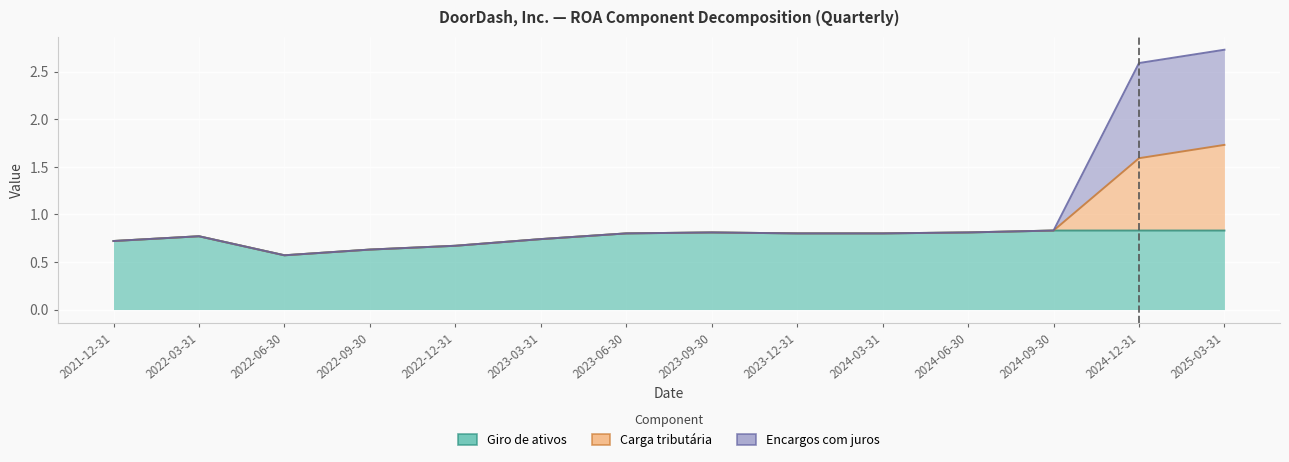

True or false: Carga tributária has a value of 0.8 at 2024-03-31.

True